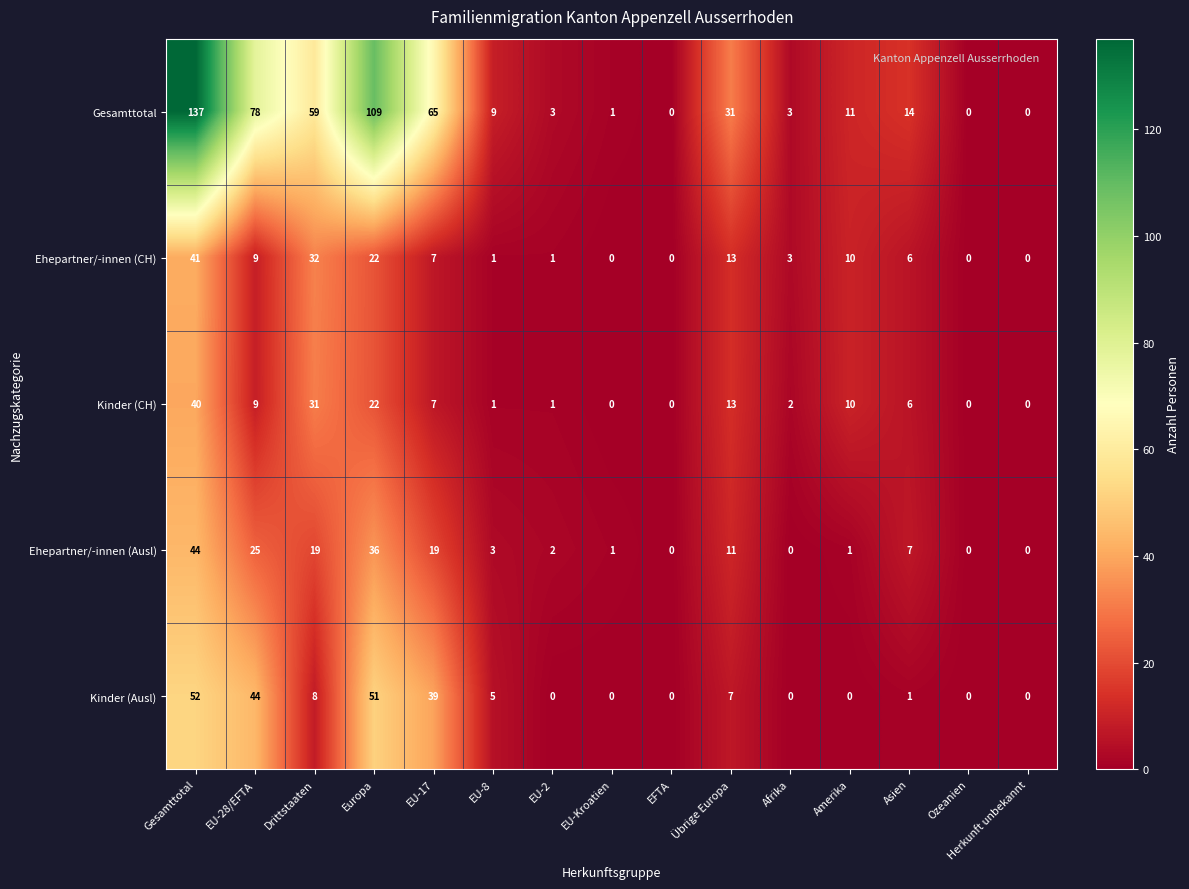

At which category is the sum across all series the highest?

Gesamttotal